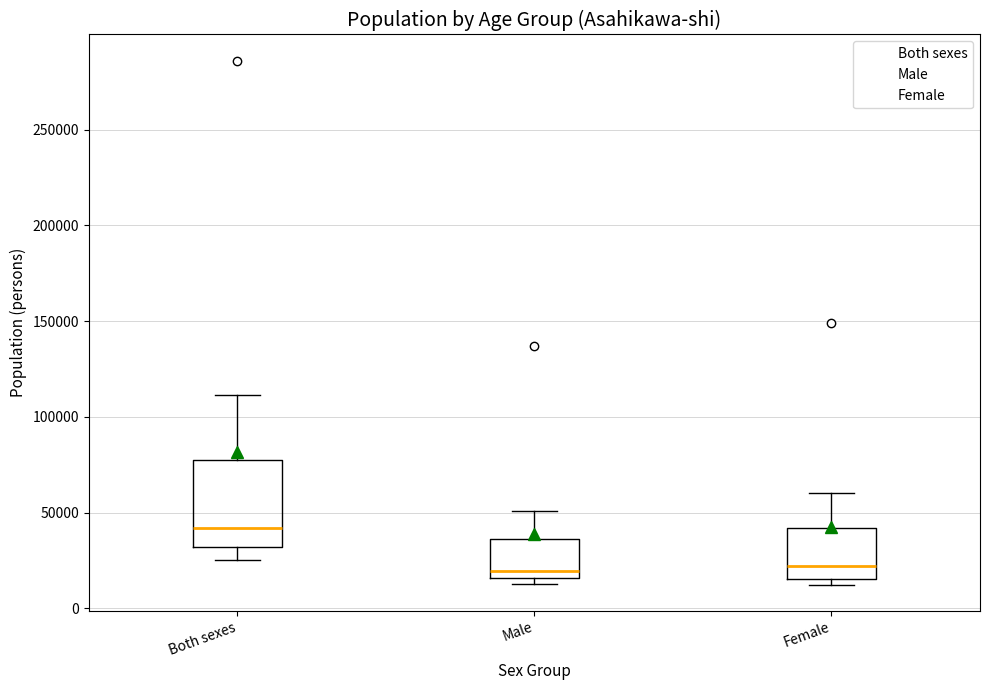

Reading left to right, transcribe this box plot: for each box, give where its median line is, the range the box spans, and where its two whiskers end, as read against the y-axis. The values are not printed on the chart, so give them approximately, as read against the axis.

Both sexes: median 40000, box 30000 to 80000, whiskers 25000 to 110000
Male: median 20000, box 15000 to 35000, whiskers 15000 (just below the box's lower edge) to 50000
Female: median 20000, box 15000 to 40000, whiskers 15000 (just below the box's lower edge) to 60000